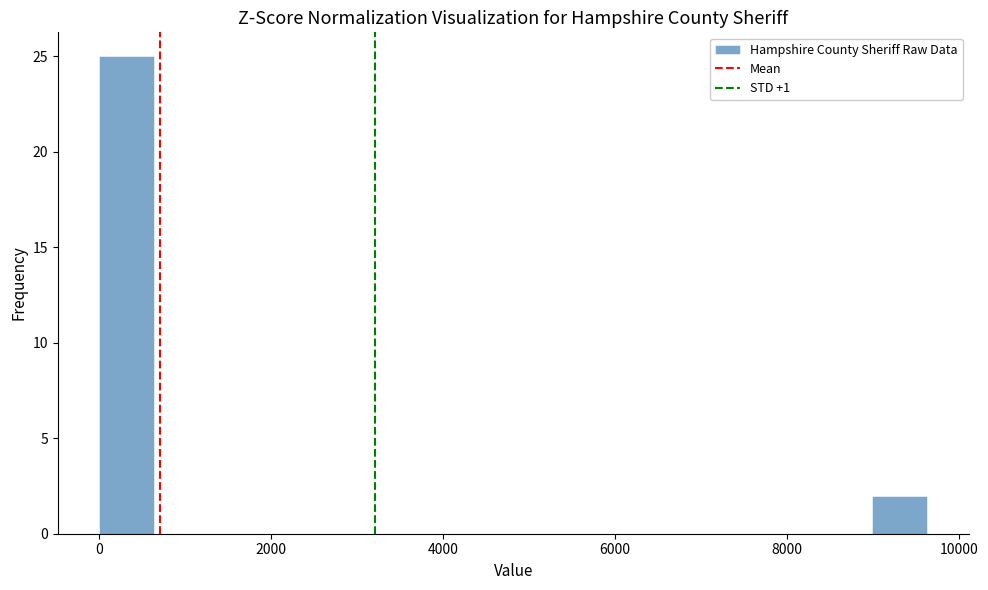

Around what value on the x-axis is the tallest bar? Give the approximate position of its centre, as read against the axis.

400